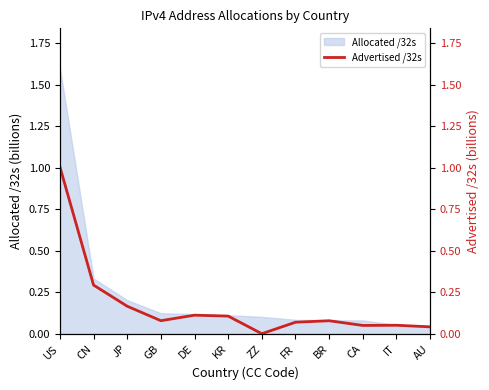

List the labels in order of value, smallest first.

ZZ, AU, CA, IT, FR, BR, GB, KR, DE, JP, CN, US